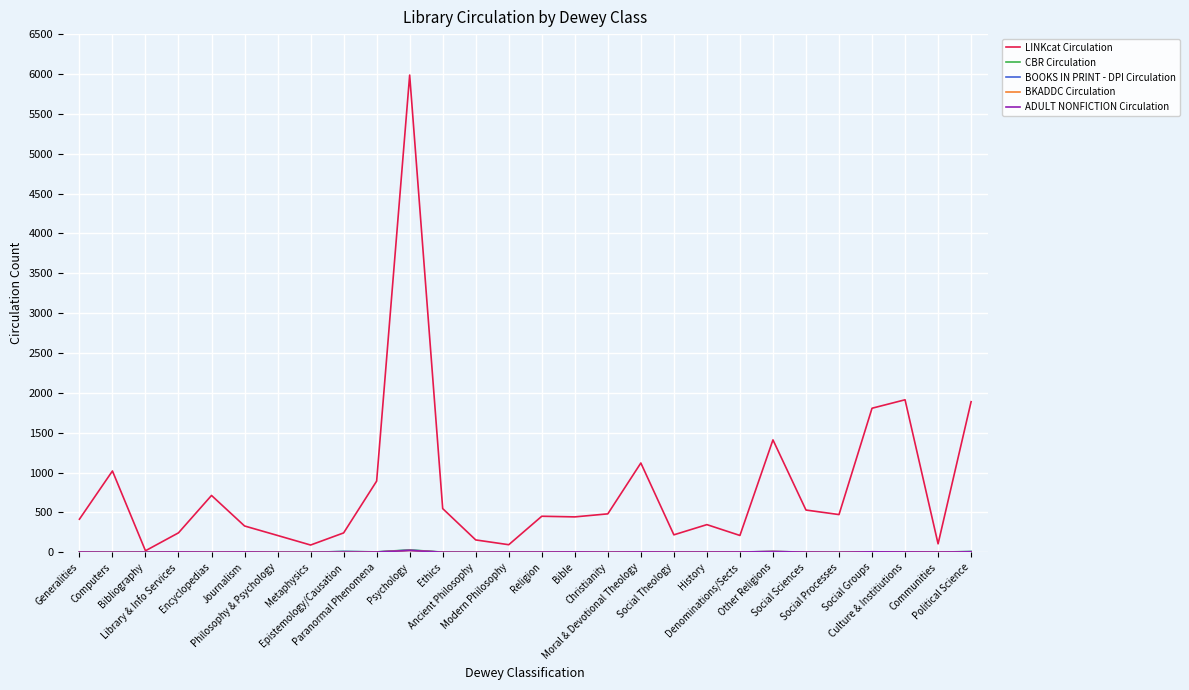

Does the chart display data point markers on the line(s)?

No